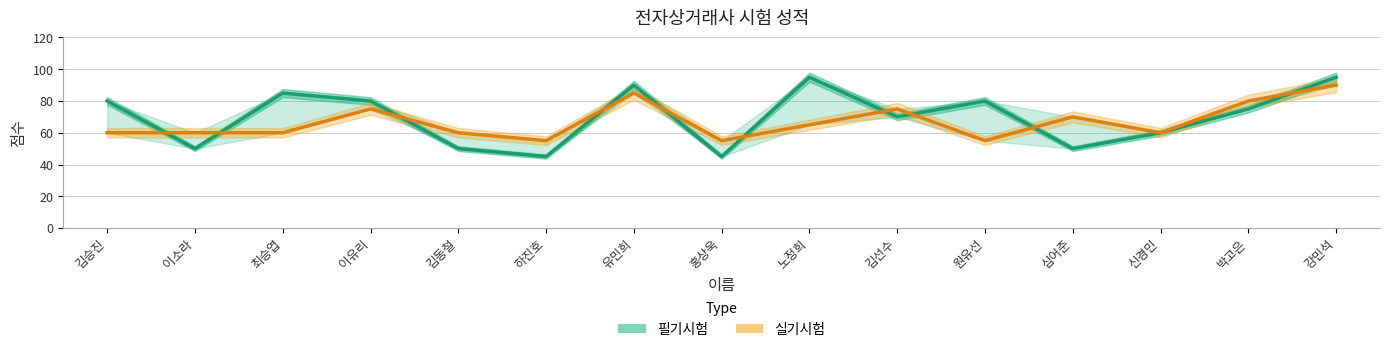

List the labels in order of 실기시험 value, largest first.

강민석, 유민희, 박고은, 이유리, 김선수, 심어준, 노정희, 김승진, 이소라, 최승엽, 김동철, 신경민, 하진호, 홍상욱, 원유선